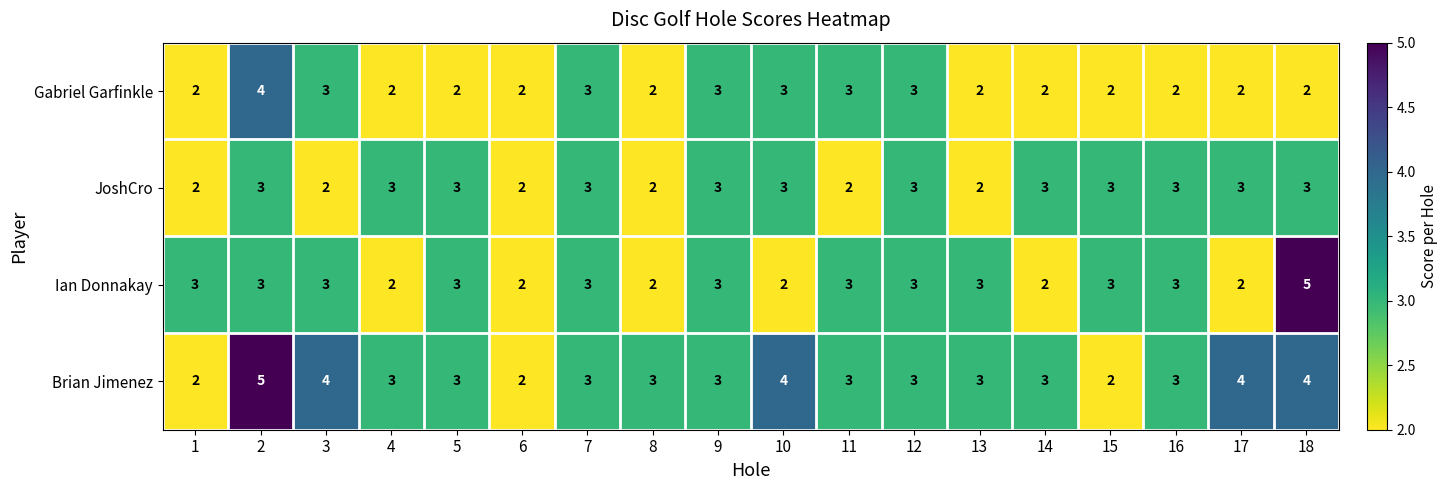

True or false: Gabriel Garfinkle has a value of 3 at 13.

False